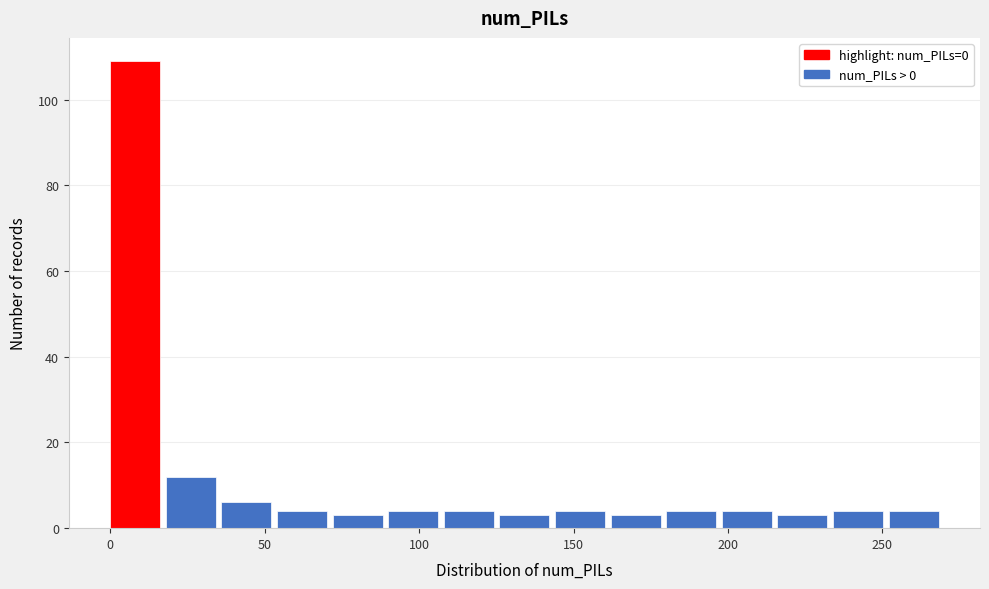

Around what value on the x-axis is the tallest bar? Give the approximate position of its centre, as read against the axis.

10